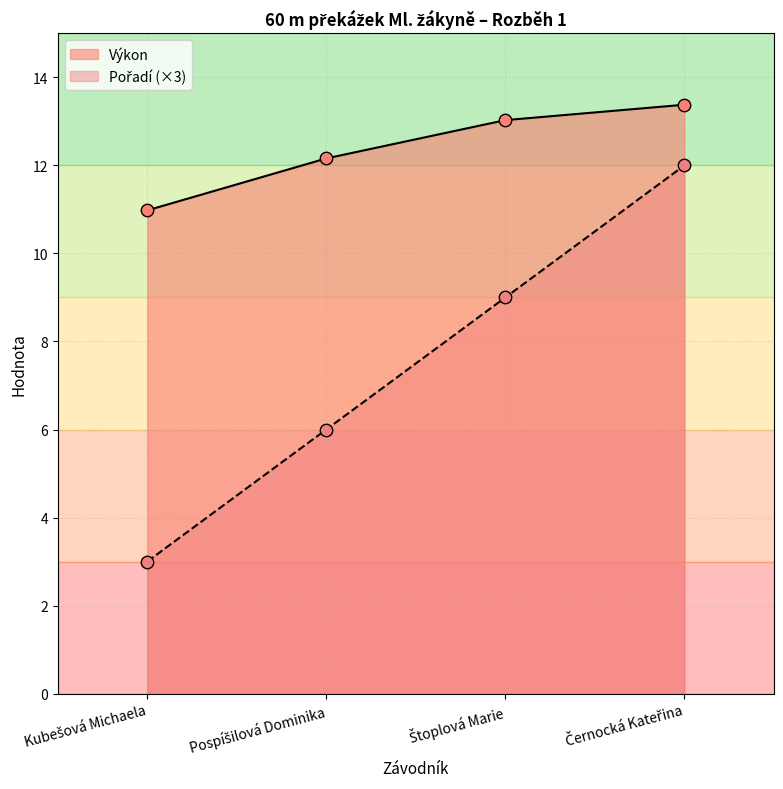

What are all the series names shown in the legend?

Pořadí, Výkon